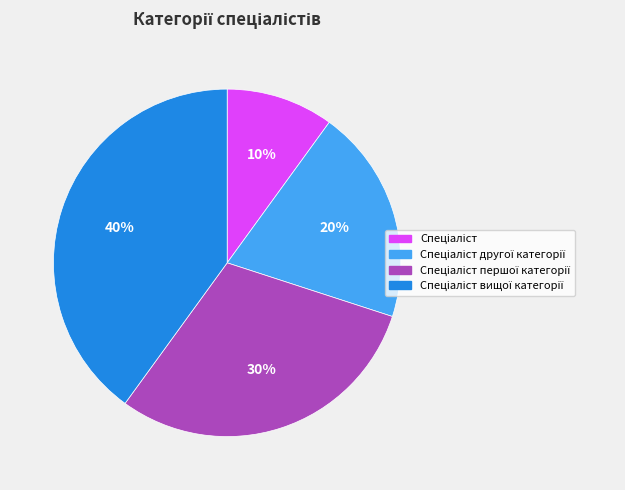

Does any single category account for the majority?

No